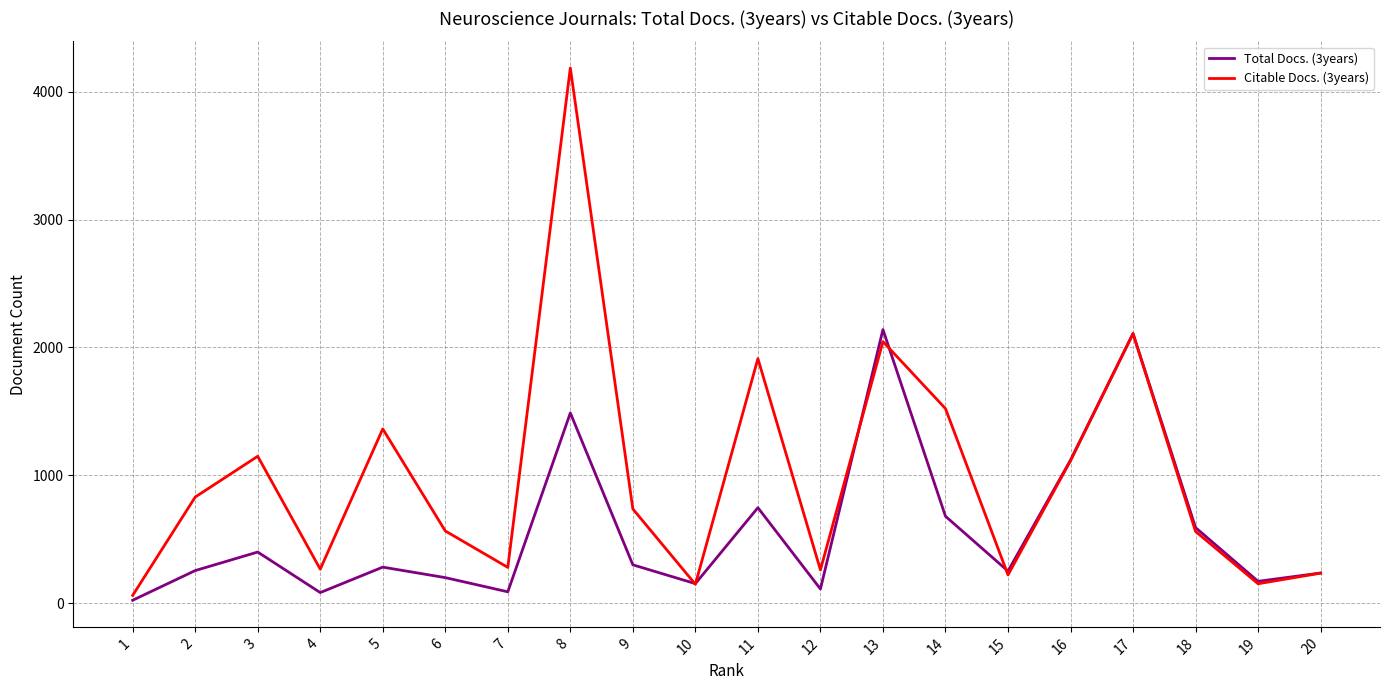

Which series has the largest range (max minus min)?

Citable Docs. (3years)